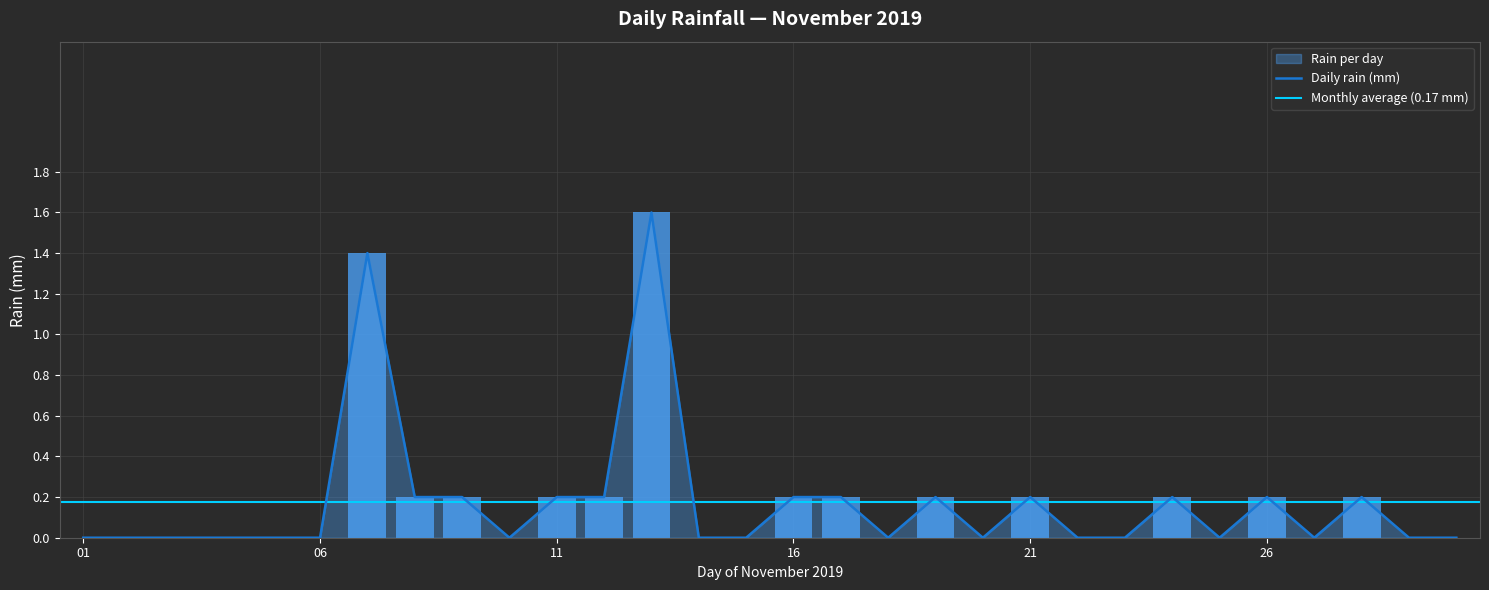

Is it true that the value at 2019-11-19 is 0.2?

True